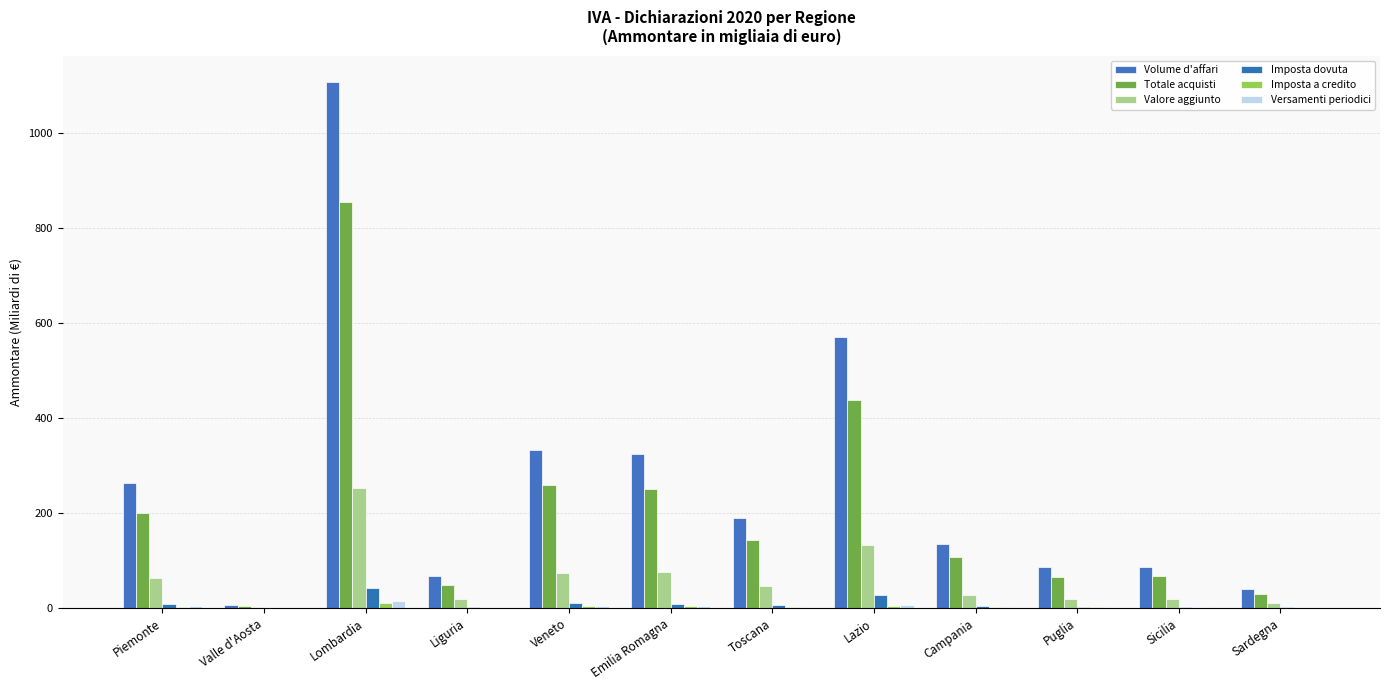

How many values in the Imposta dovuta series exceed 5?

6